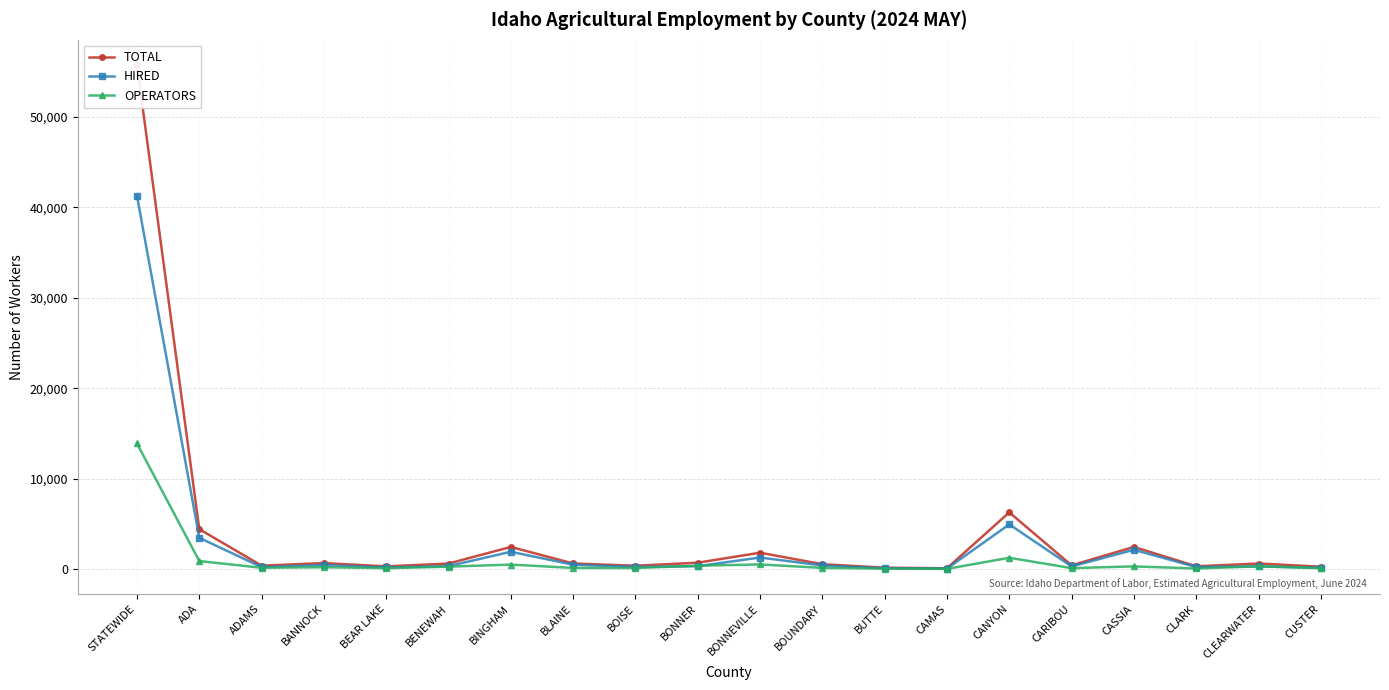

Rank the series by their average value, from highest to lowest.

TOTAL, HIRED, OPERATORS